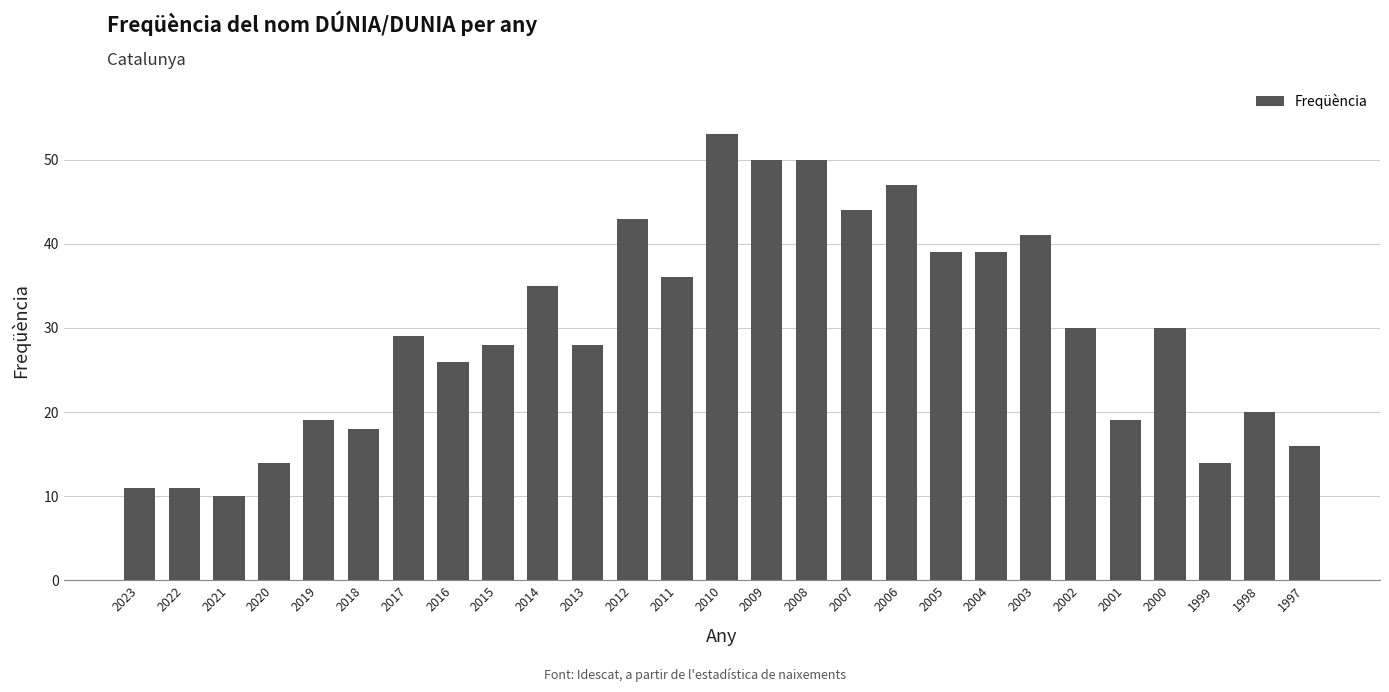

What is the difference between the maximum and minimum values?

43